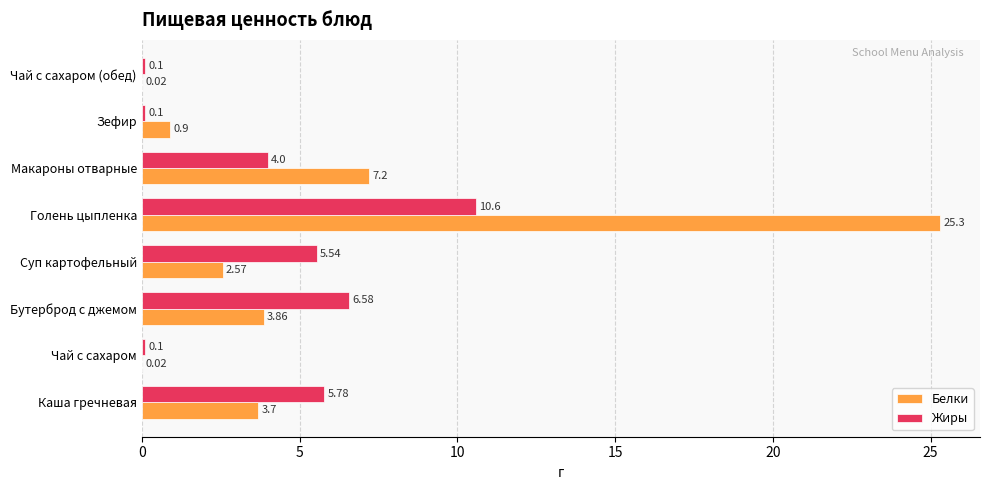

Which label corresponds to the largest value in the chart?

Голень цыпленка